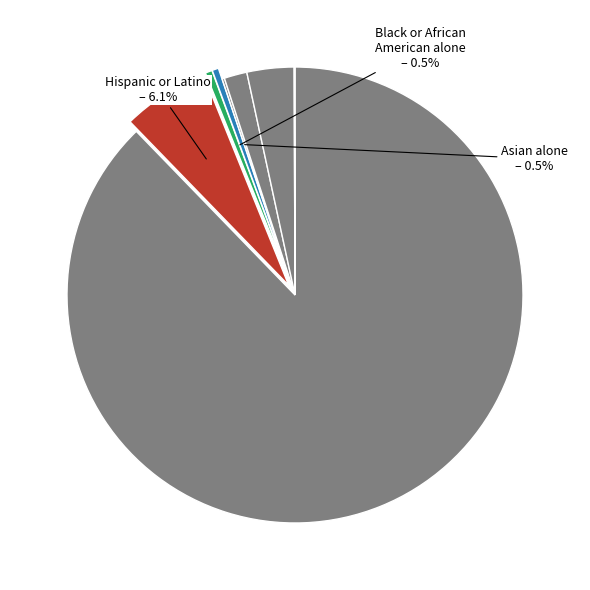

How many slices are in this pie chart?

8